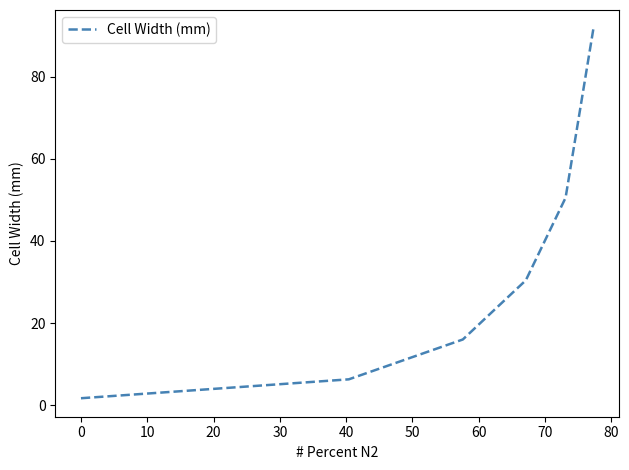

What is the maximum value shown in the chart?

91.7